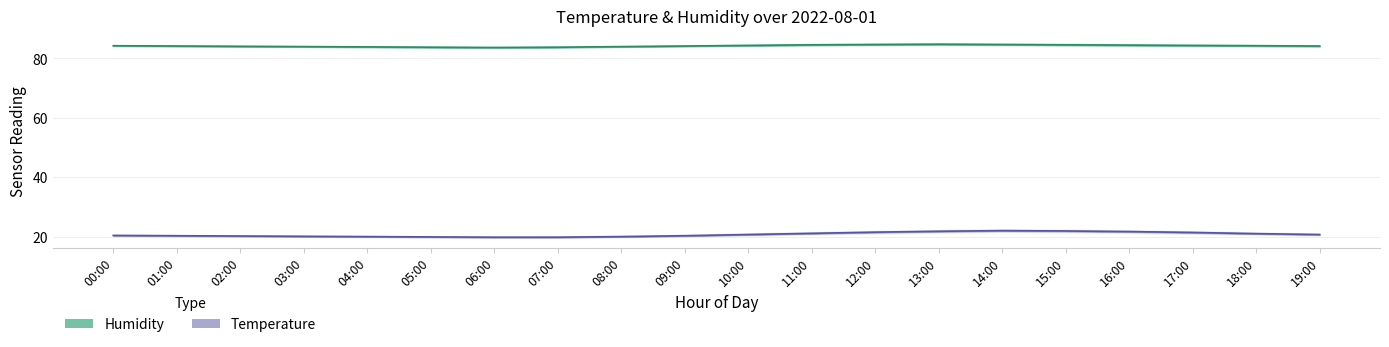

Which category has the highest value in the humidity series?

13:00